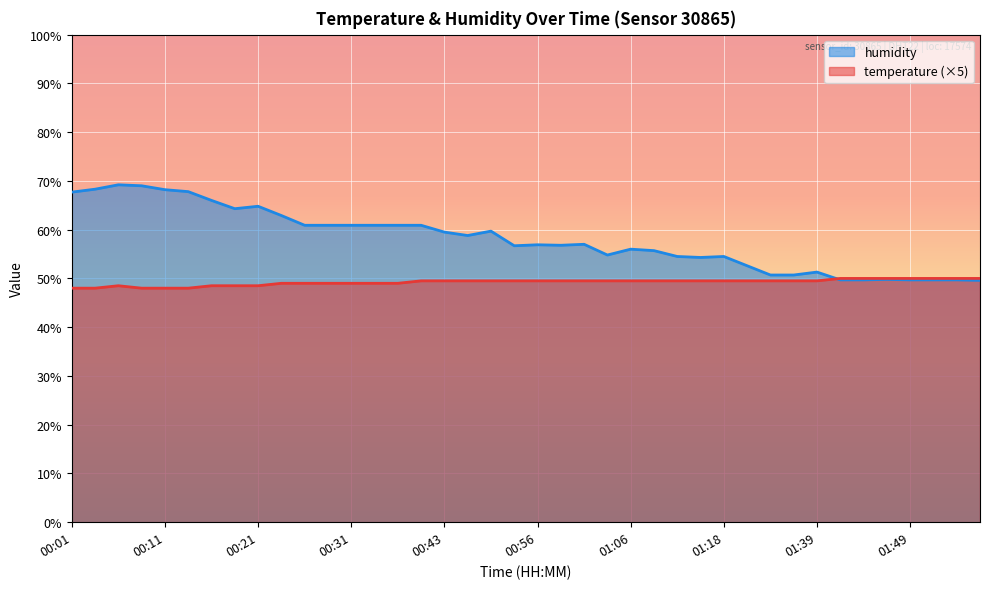

Which series changed the most between 01:44 and 01:51?

humidity